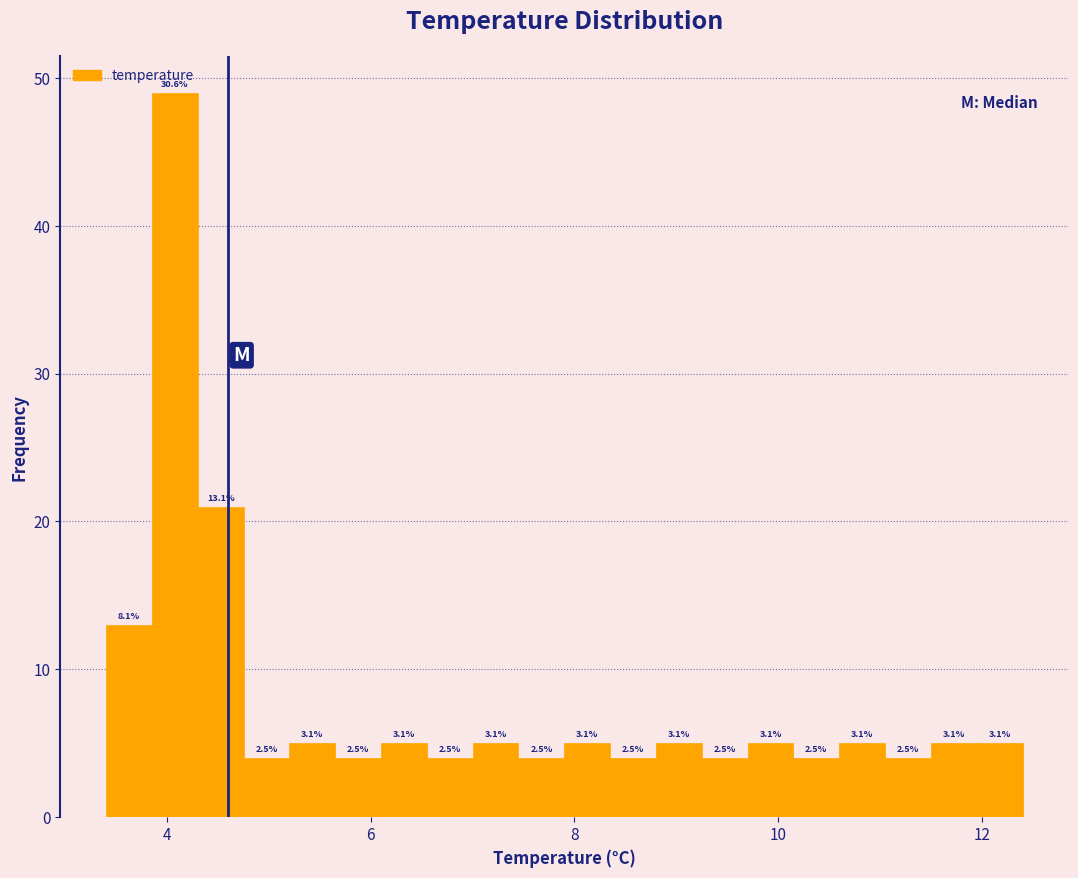

Around what value on the x-axis is the tallest bar? Give the approximate position of its centre, as read against the axis.

4.0